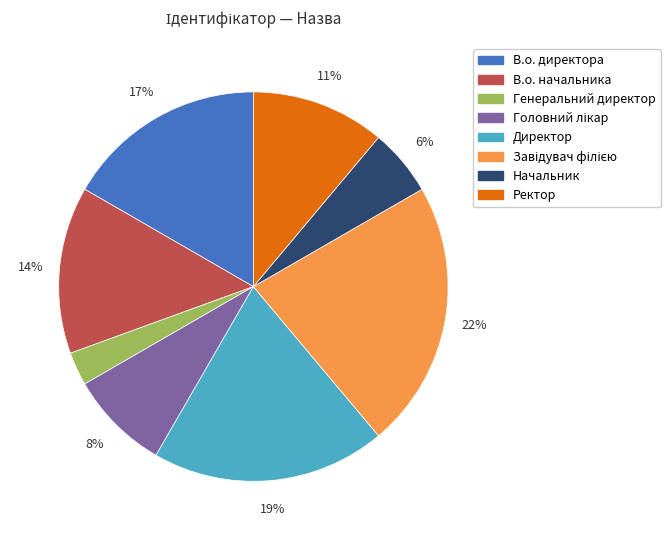

Combined, do В.о. директора and В.о. начальника account for over 50%?

No